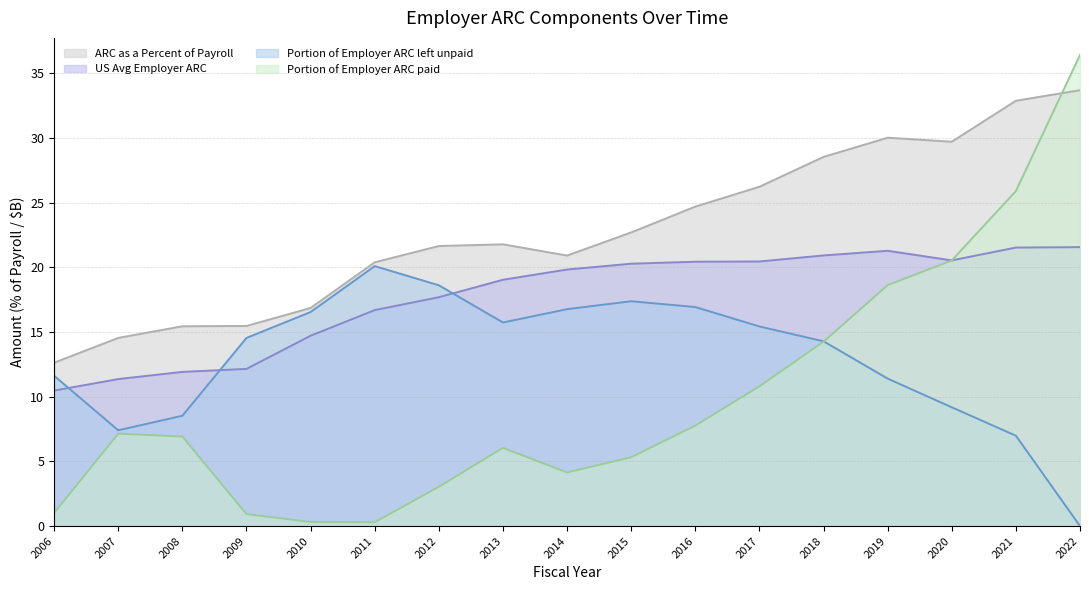

Reading left to right, what are all the values shown in this chart?

Portion of Employer ARC paid: 1.0	7.1	6.9	0.9	0.3	0.3	3.0	6.0	4.1	5.3	7.8	10.8	14.3	18.6	20.5	25.9	36.4
Portion of Employer ARC left unpaid: 11.6	7.4	8.5	14.5	16.5	20.1	18.6	15.7	16.8	17.4	16.9	15.4	14.3	11.4	9.2	7.0	0.0
US Avg Employer ARC: 10.5	11.4	11.9	12.1	14.7	16.7	17.7	19.0	19.8	20.3	20.4	20.5	20.9	21.3	20.5	21.5	21.6
ARC as a Percent of Payroll: 12.6	14.5	15.4	15.5	16.9	20.4	21.6	21.8	20.9	22.7	24.7	26.2	28.5	30.0	29.7	32.9	33.7